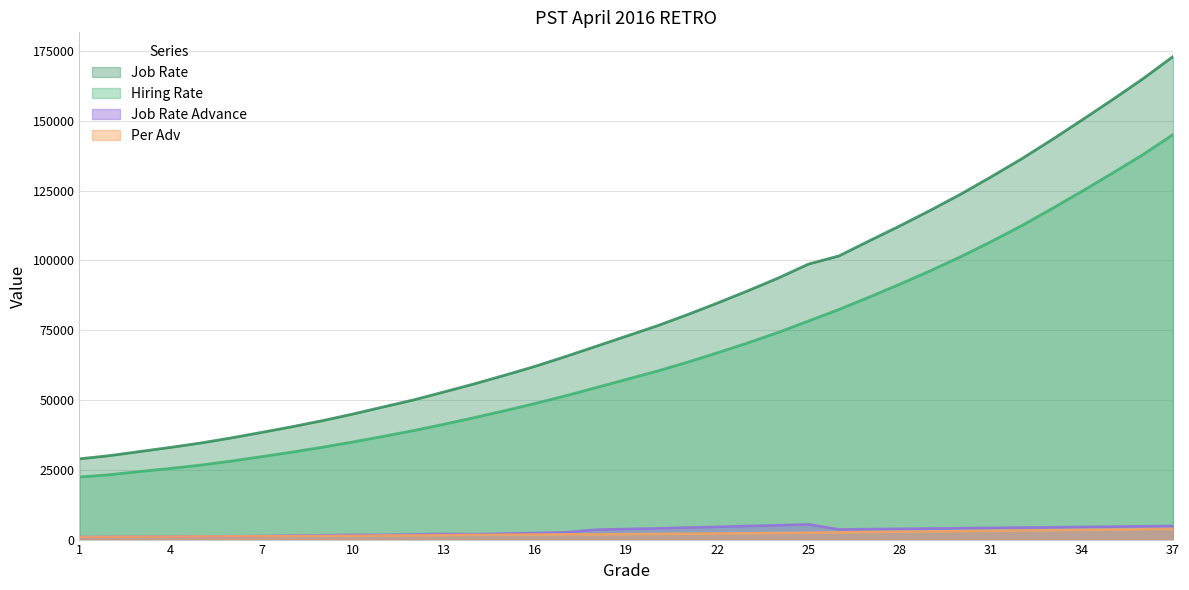

Reading right to left, extract all data points from this chart.

Hiring Rate: 145047	137814	131219	124751	118442	112332	106661	101264	96235	91442	86866	82407	78283	74190	70438	66900	63487	60290	57354	54406	51488	48752	46162	43690	41317	39044	36971	34967	33090	31344	29708	28129	26697	25490	24395	23257	22407
Job Rate: 173012	164967	157505	150251	143122	136259	129843	123647	117862	112307	106993	101577	98669	93659	89095	84707	80501	76484	72841	69182	65547	62050	58853	55774	52870	50019	47501	44956	42589	40417	38392	36421	34595	33021	31551	30080	28914
Per Adv: 3844	3728	3604	3492	3375	3267	3161	3047	2938	2830	2724	2587	2486	2385	2296	2205	2116	2027	1946	1868	1907	1820	1753	1691	1583	1522	1471	1381	1323	1276	1233	1184	1129	1073	1023	975	930
Job Rate Advance: 4901	4785	4662	4548	4430	4325	4216	4101	3999	3885	3783	3648	5470	5159	4881	4577	4318	4032	3811	3568	2617	2378	2173	1938	2055	1843	1704	1703	1561	1417	1286	1188	1124	1093	1018	973	927